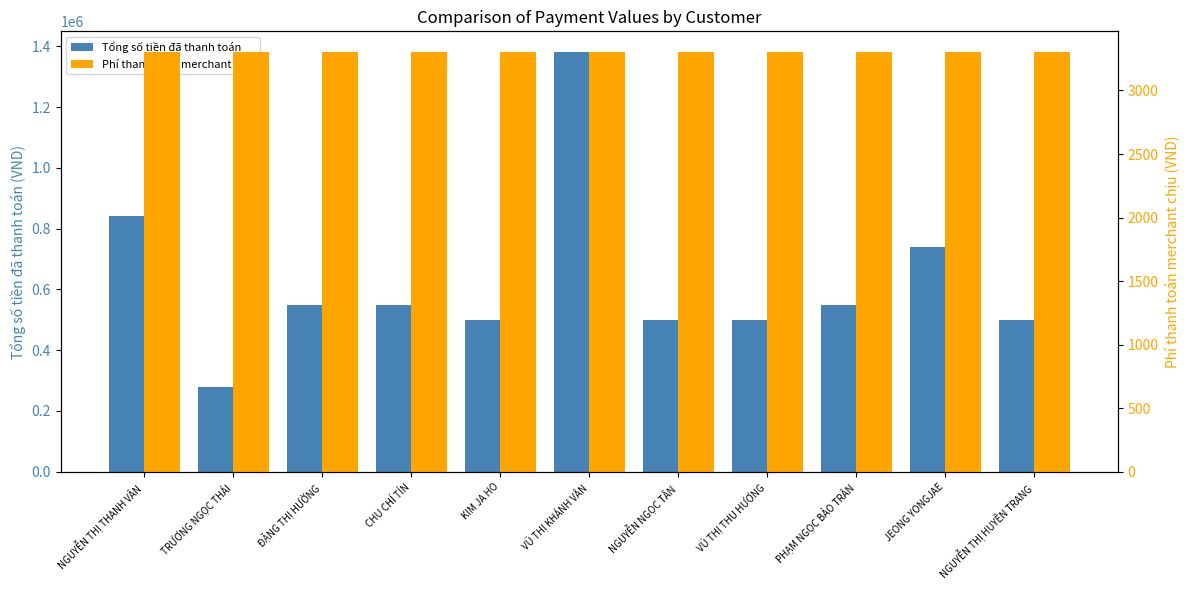

Which series has the widest spread of values?

Tổng số tiền đã thanh toán